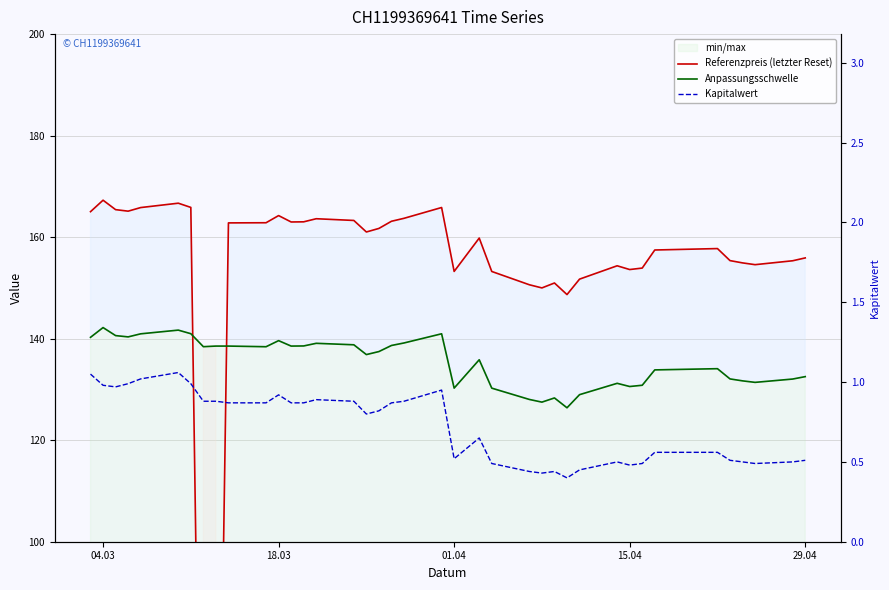

True or false: Anpassungsschwelle and Kapitalwert intersect in this chart.

False